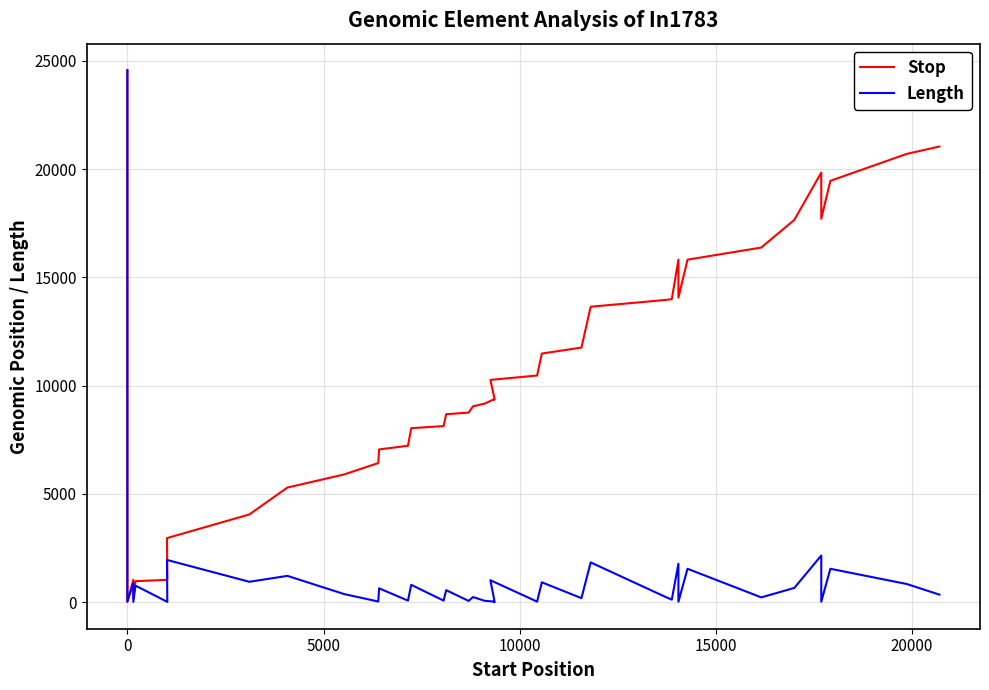

True or false: Stop and Length cross at least once.

False